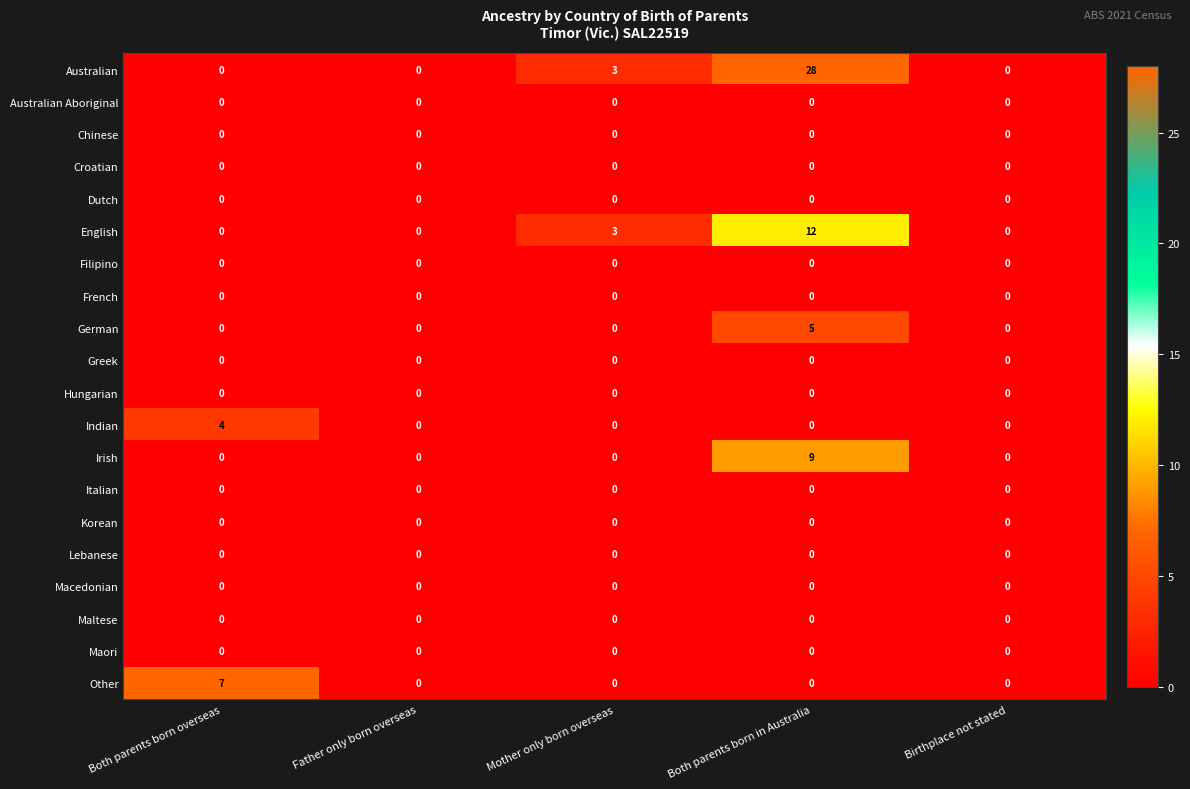

How many series are shown in this chart?

20